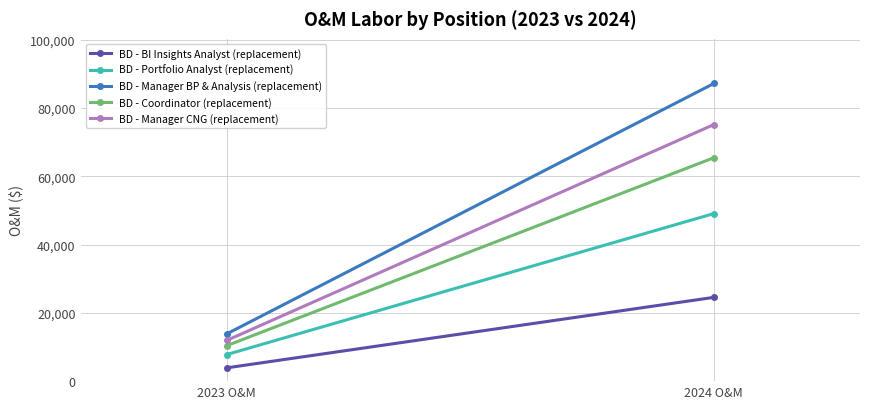

What is the difference between the maximum and minimum values in the BD - Manager BP & Analysis (replacement) series?

73310.0